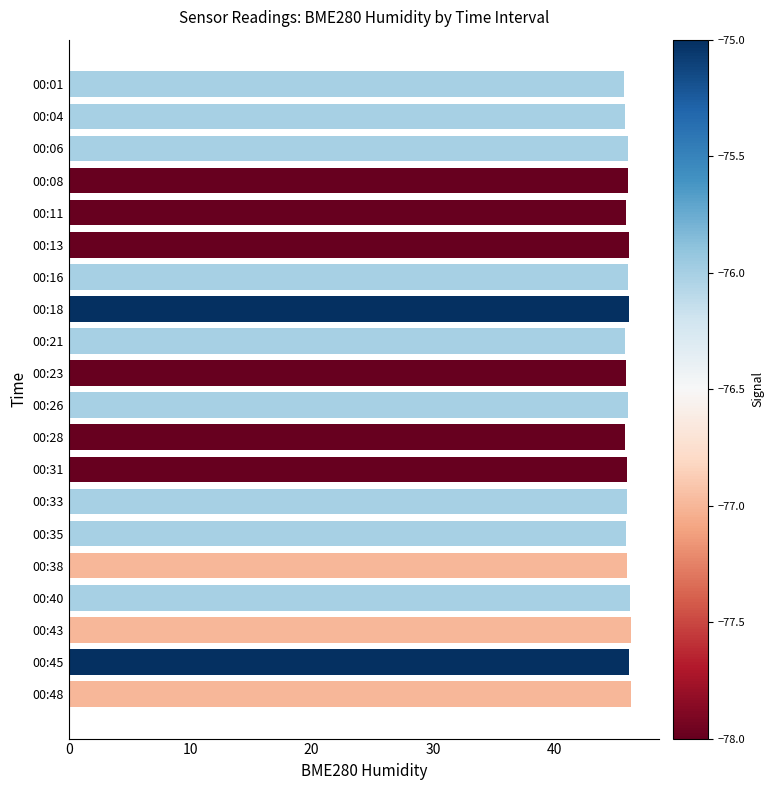

What is the smallest value displayed?

45.7